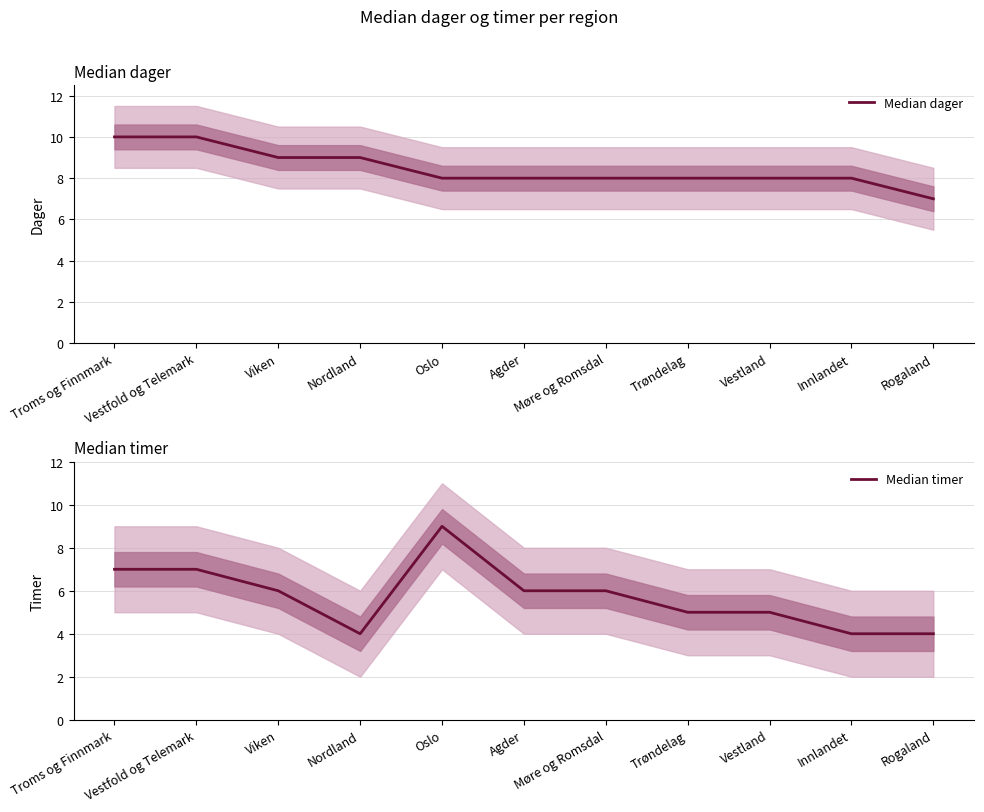

True or false: Median timer has a value of 4 at Rogaland.

True